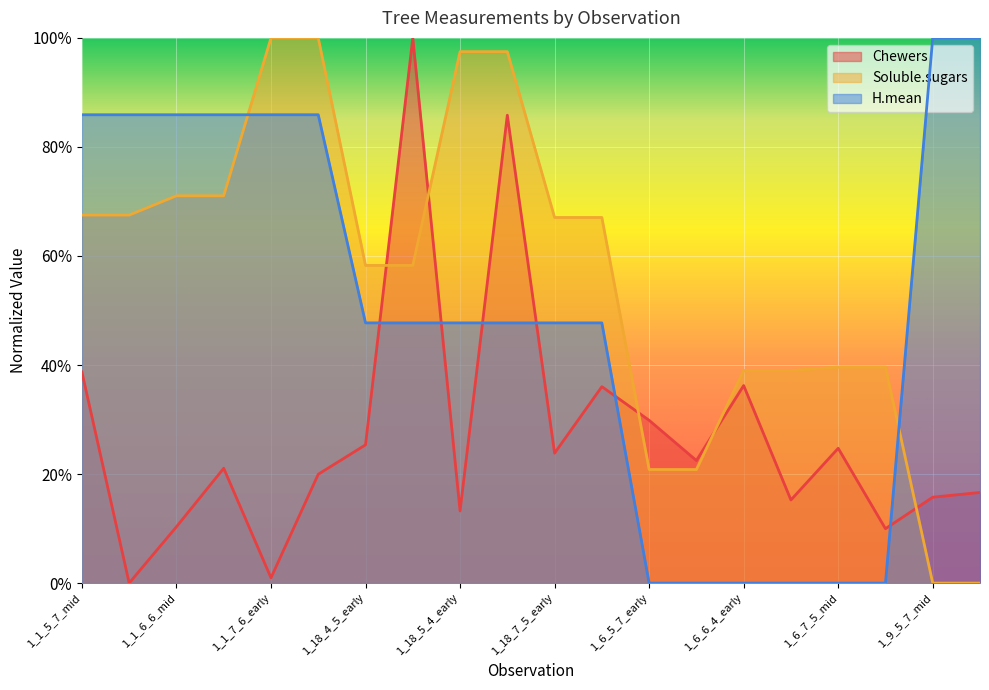

How many lines are shown in the chart?

3